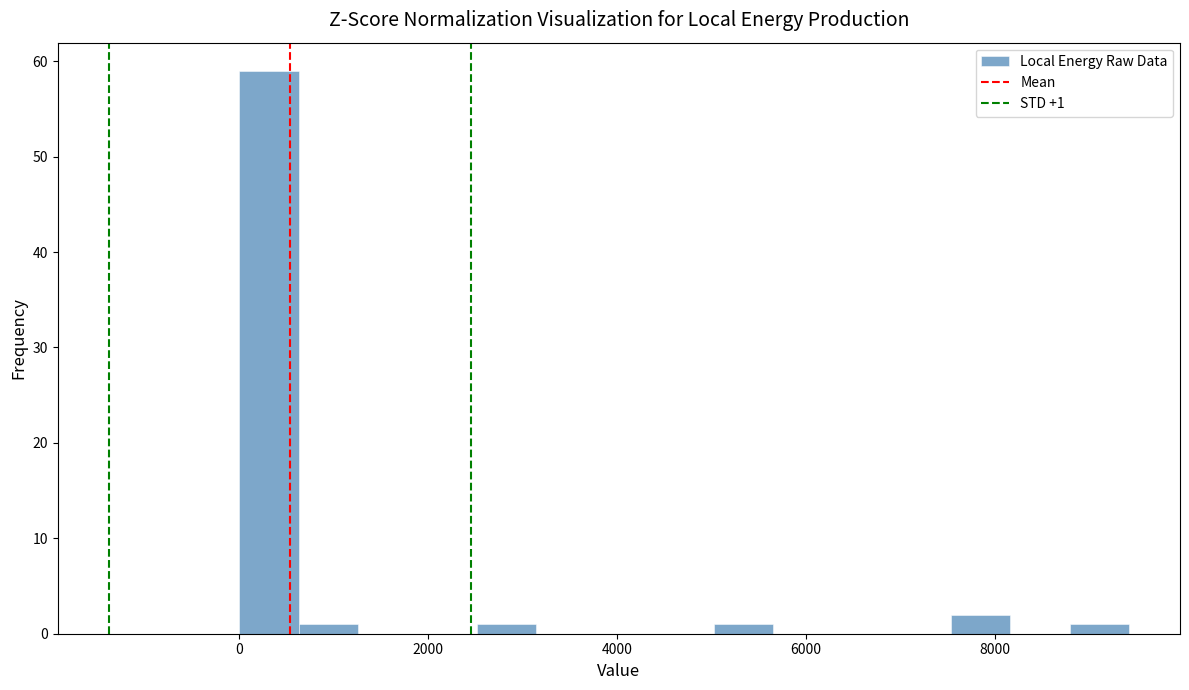

Read against the x-axis, roughly where is the centre of the tallest bar?

400